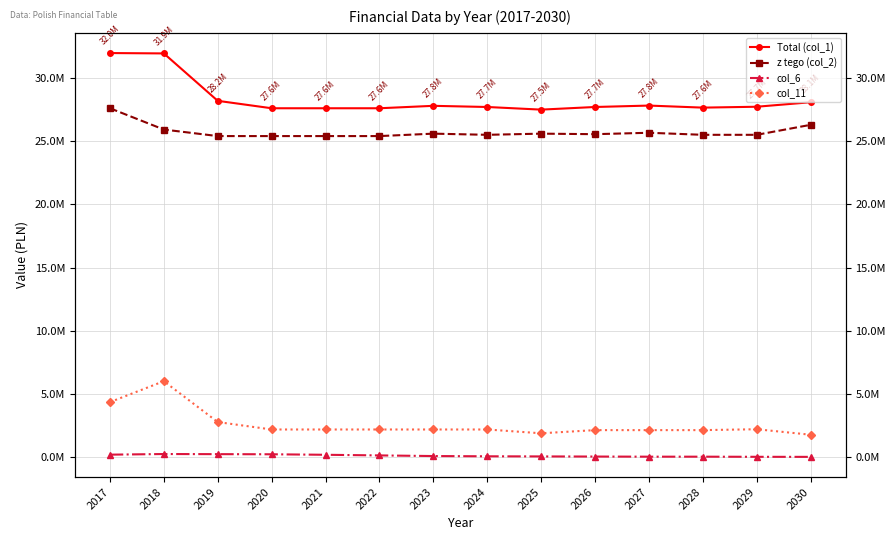

Reading left to right, what are all the values shown in this chart?

Total (col_1): 2017=31964993.7	2018=31935997.0	2019=28187750.0	2020=27600000.0	2021=27600000.0	2022=27600000.0	2023=27792000.0	2024=27700000.0	2025=27492000.0	2026=27700000.0	2027=27812000.0	2028=27650000.0	2029=27720000.0	2030=28075175.3
z tego (col_2): 2017=27600245.7	2018=25916997.0	2019=25400000.0	2020=25400000.0	2021=25400000.0	2022=25400000.0	2023=25592000.0	2024=25500000.0	2025=25592000.0	2026=25550000.0	2027=25662000.0	2028=25500000.0	2029=25500000.0	2030=26289425.3
col_6: 2017=210000.0	2018=260000.0	2019=250000.0	2020=240000.0	2021=200000.0	2022=150000.0	2023=100000.0	2024=80000.0	2025=70000.0	2026=60000.0	2027=50000.0	2028=50000.0	2029=40000.0	2030=35000.0
col_11: 2017=4364748.0	2018=6019000.0	2019=2787750.0	2020=2200000.0	2021=2200000.0	2022=2200000.0	2023=2200000.0	2024=2200000.0	2025=1900000.0	2026=2150000.0	2027=2150000.0	2028=2150000.0	2029=2220000.0	2030=1785750.0